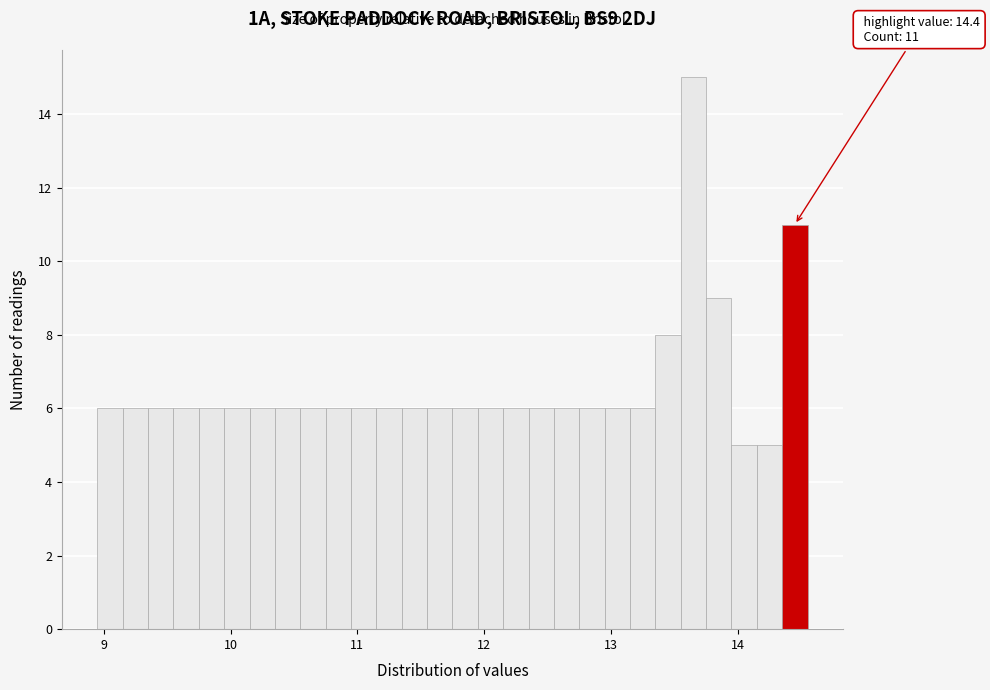

Read against the x-axis, roughly where is the centre of the tallest bar?

13.7